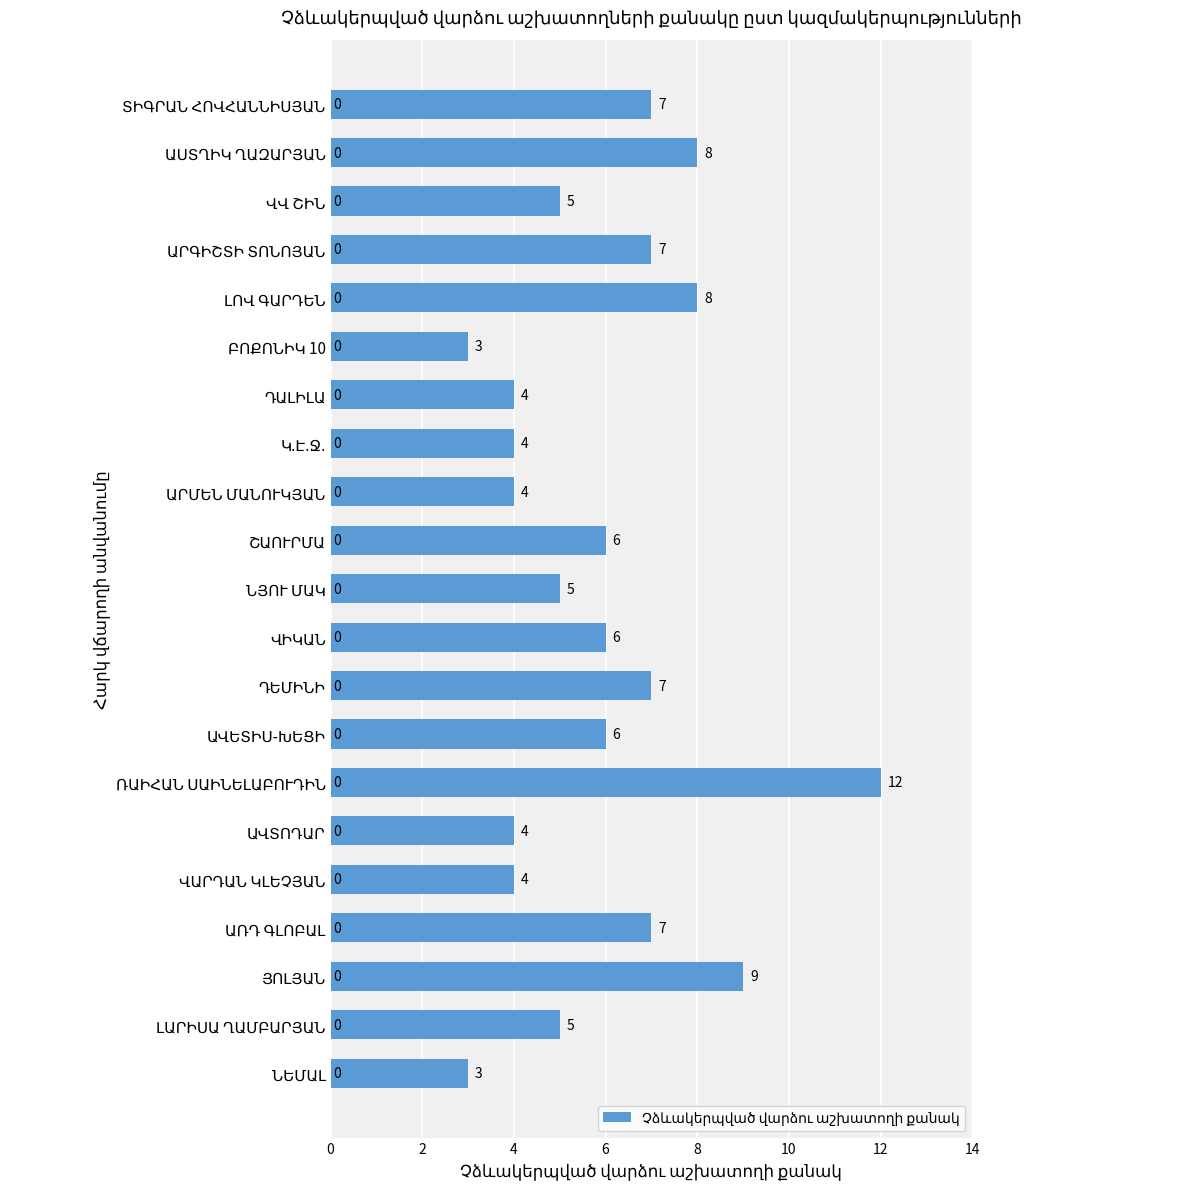

Reading bottom to top, transcribe all the data shown in this chart.

3	5	9	7	4	4	12	6	7	6	5	6	4	4	4	3	8	7	5	8	7